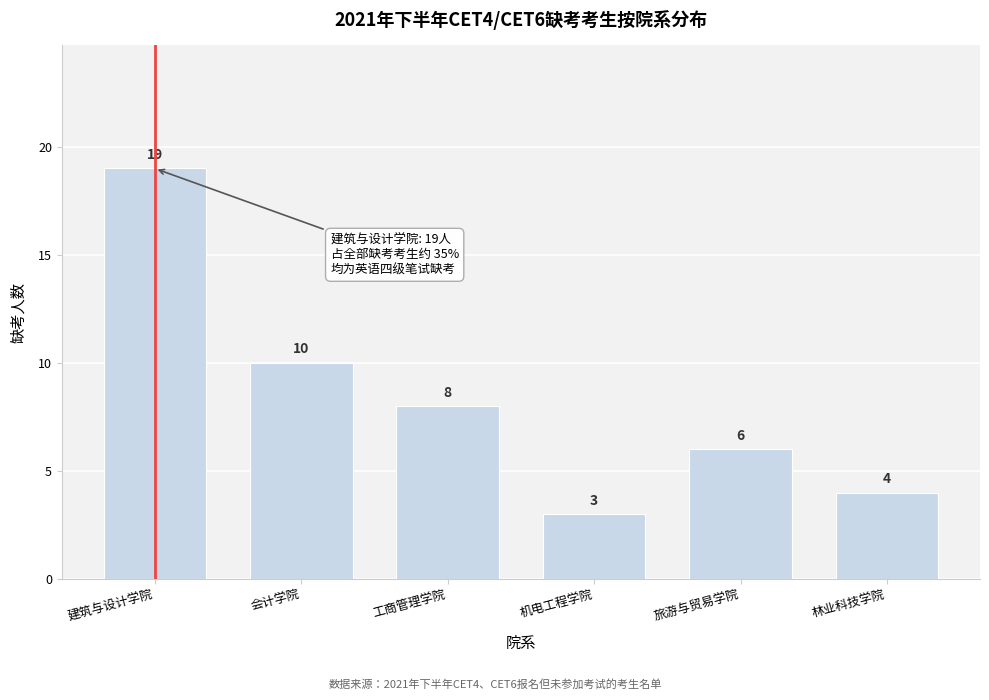

Reading left to right, list all the values displayed in this chart.

19	10	8	3	6	4